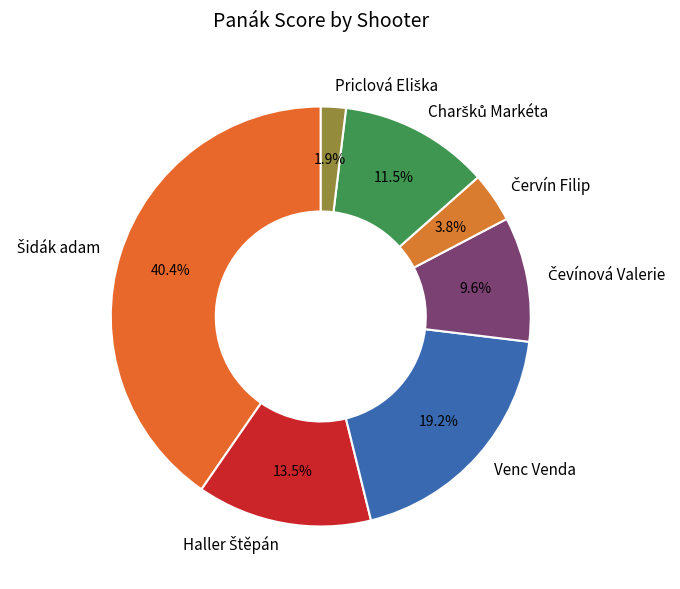

To the nearest percent, what is the average slice percentage?

14%